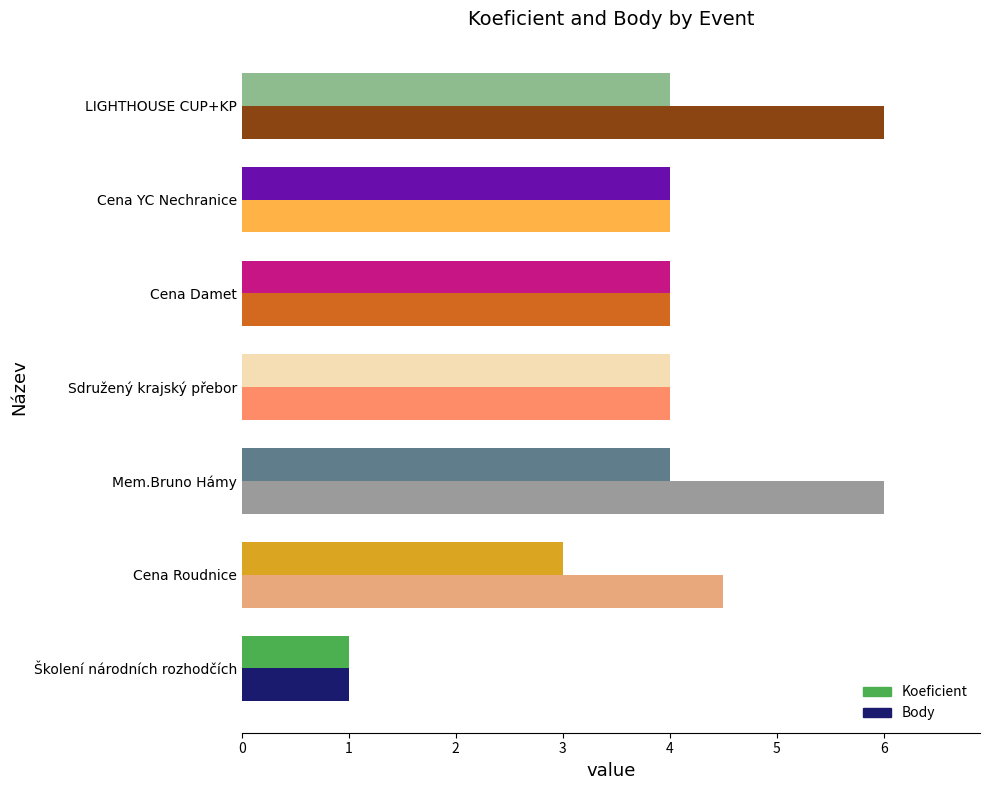

True or false: Koeficient has a value of 0.3 at Školení národních rozhodčích.

False